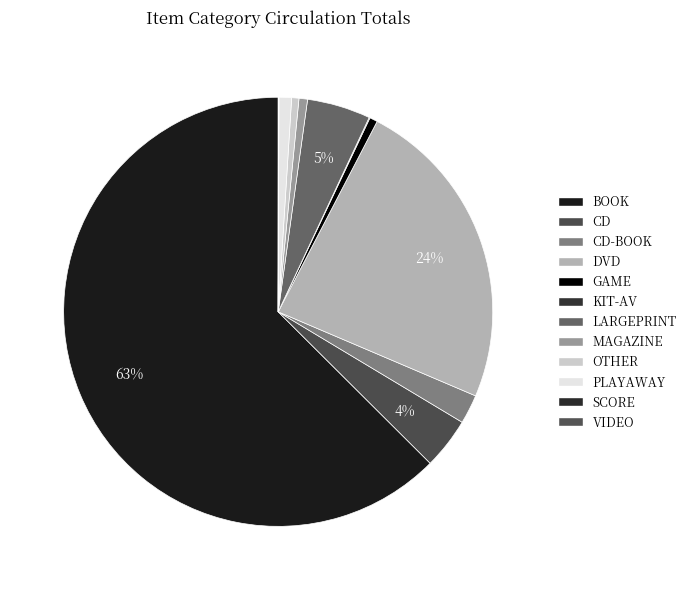

Is there a majority slice in this chart?

Yes